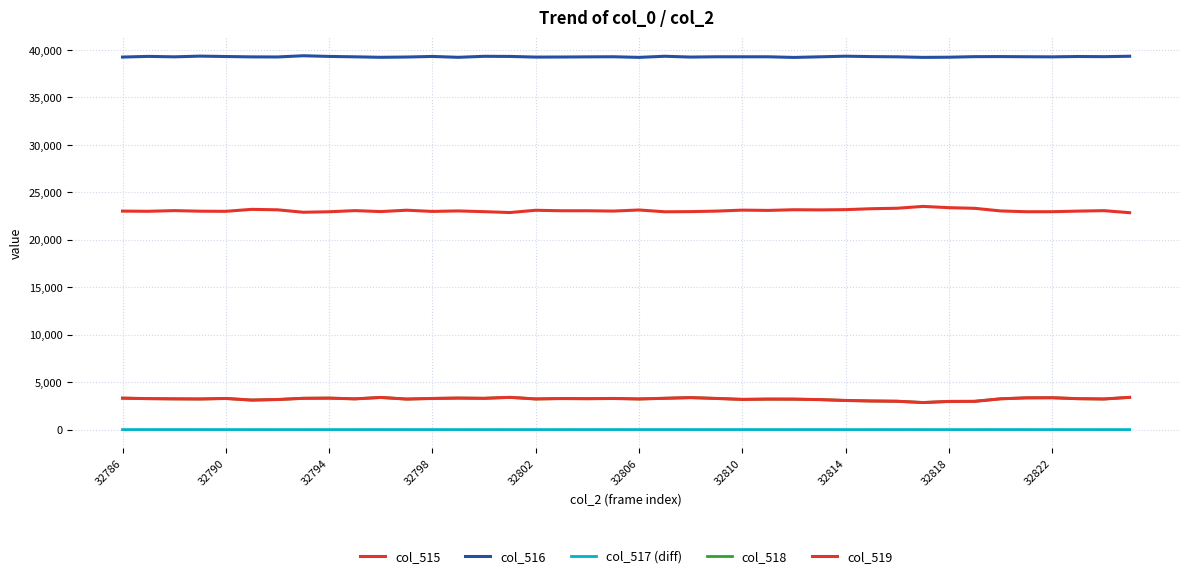

Does the chart display data point markers on the line(s)?

No